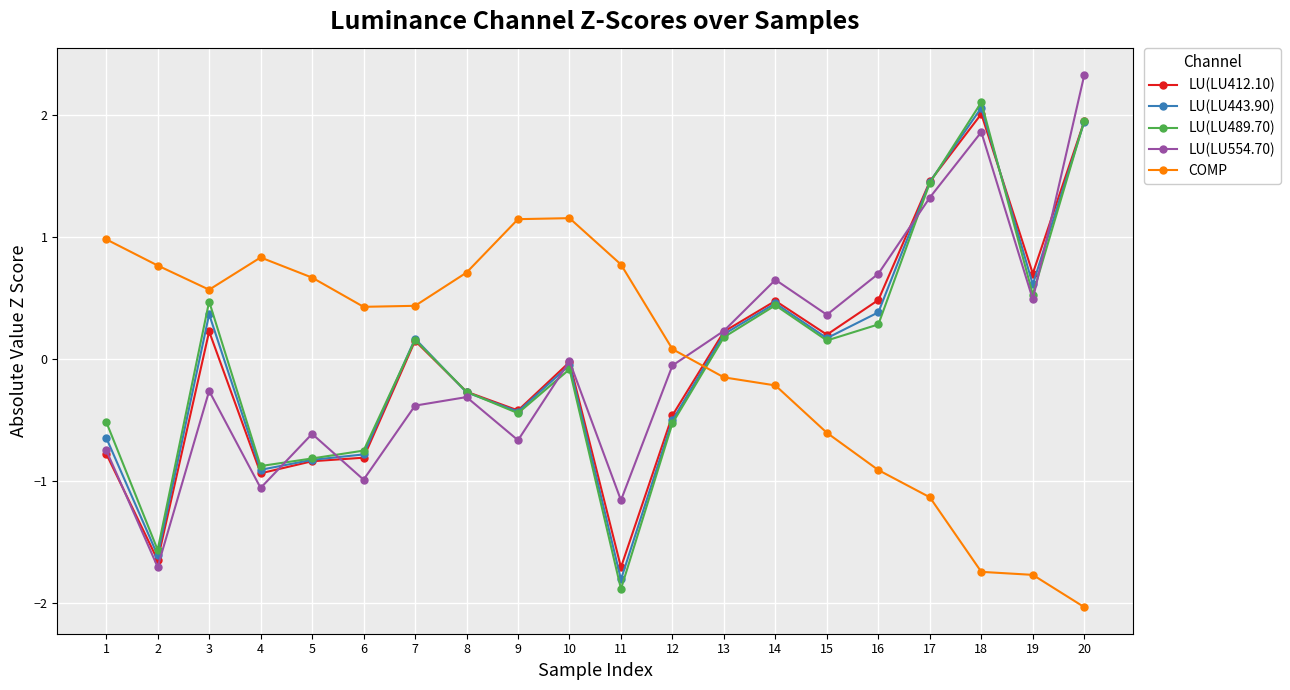

What are all the series names shown in the legend?

LU(LU412.10), LU(LU443.90), LU(LU489.70), LU(LU554.70), COMP